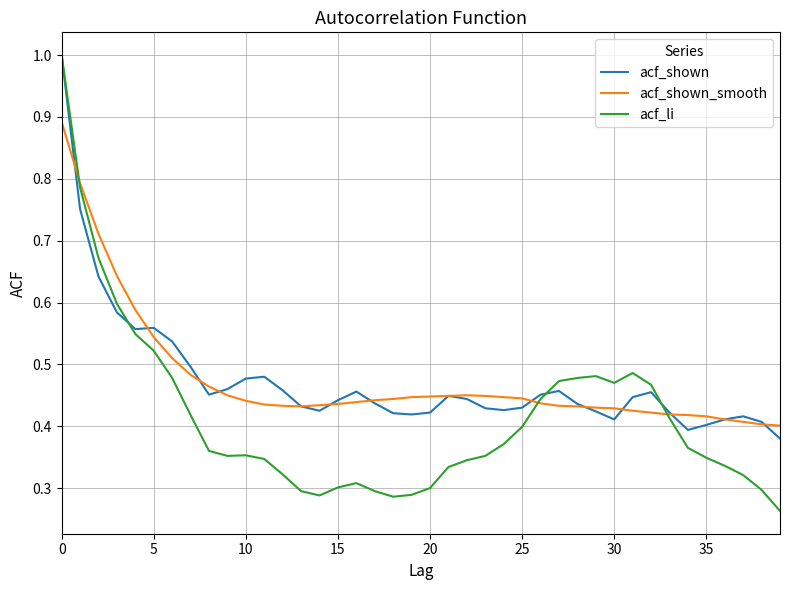

Which series has the widest spread of values?

acf_li